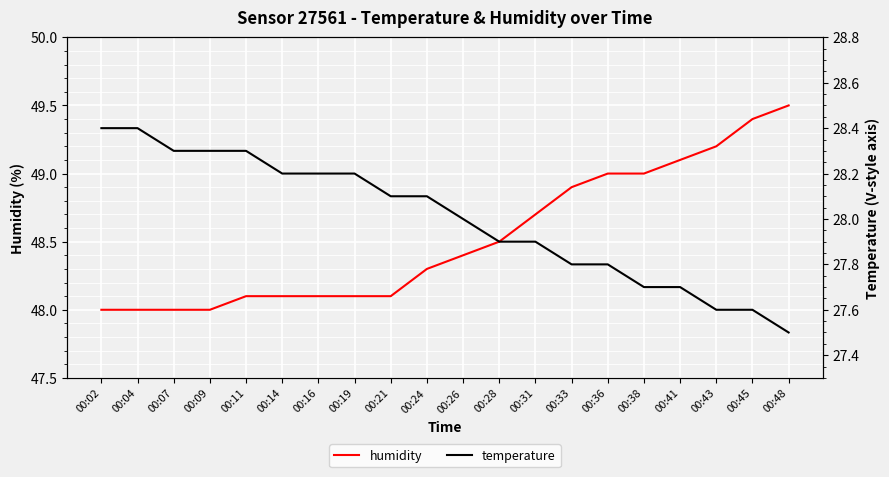

List the labels in order of humidity value, largest first.

00:48, 00:45, 00:43, 00:41, 00:36, 00:38, 00:33, 00:31, 00:28, 00:26, 00:24, 00:11, 00:14, 00:16, 00:19, 00:21, 00:02, 00:04, 00:07, 00:09